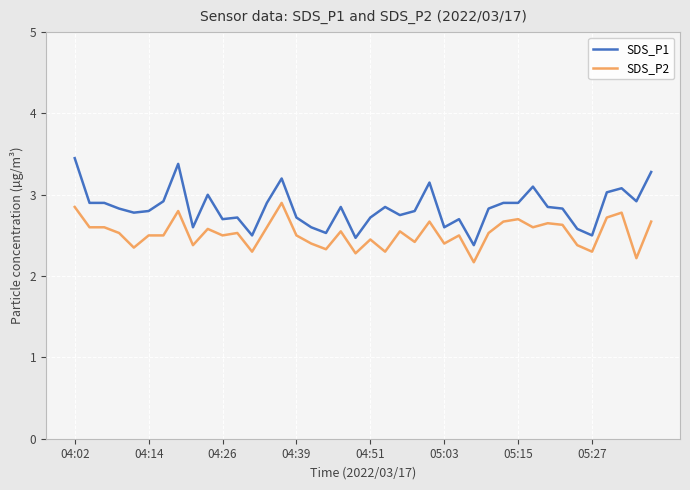

True or false: SDS_P2 and SDS_P1 intersect in this chart.

False